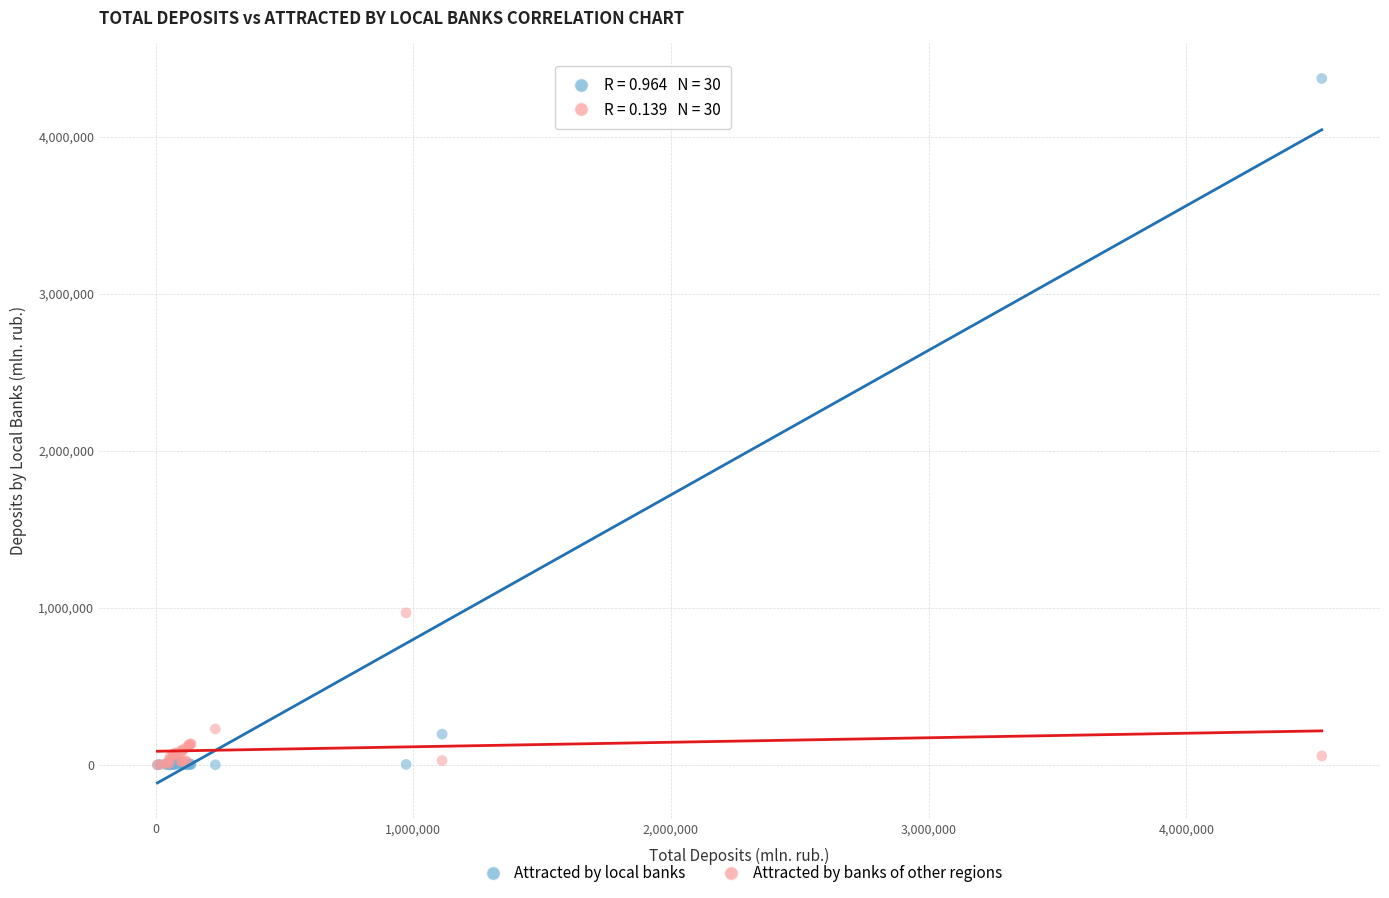

Across all series, what Y value is closest to 2185508?

968060